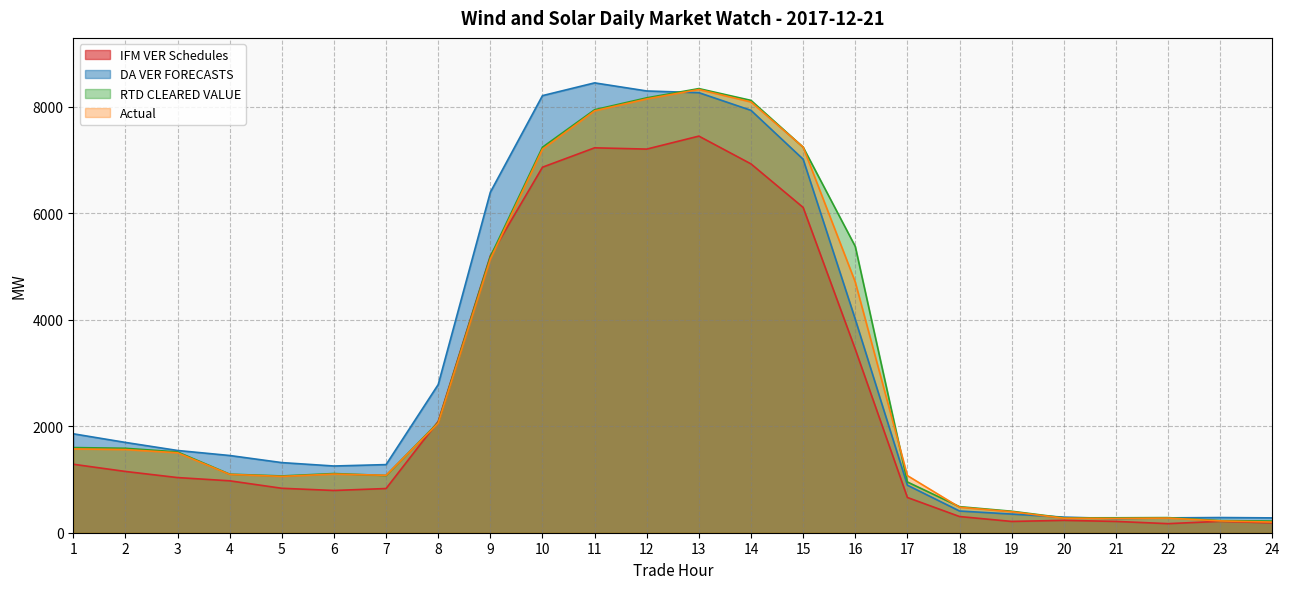

Is it true that RTD CLEARED VALUE equals 2070.9 at 8?

True